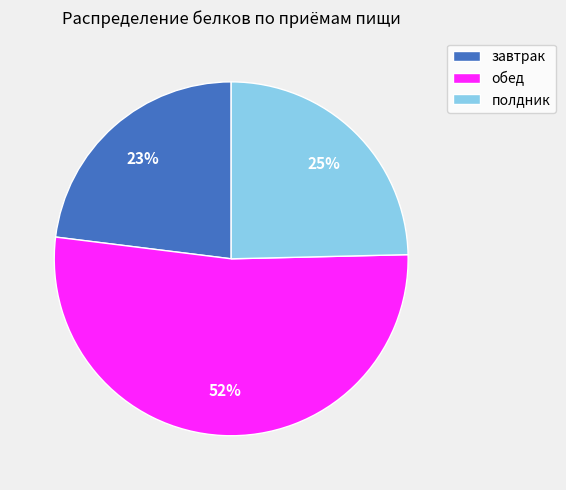

Approximately how many times larger is the value at завтрак compared to полдник?

0.9